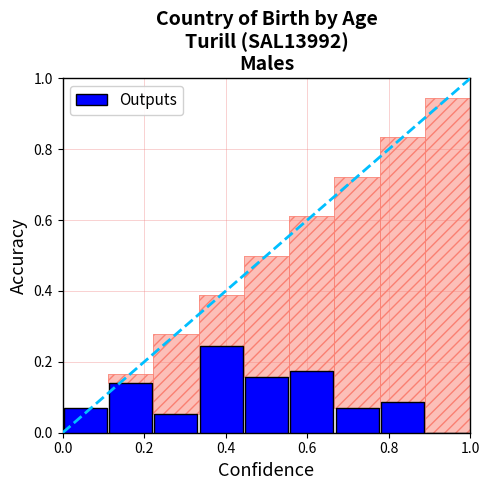

What is the sum of all values?

1.0